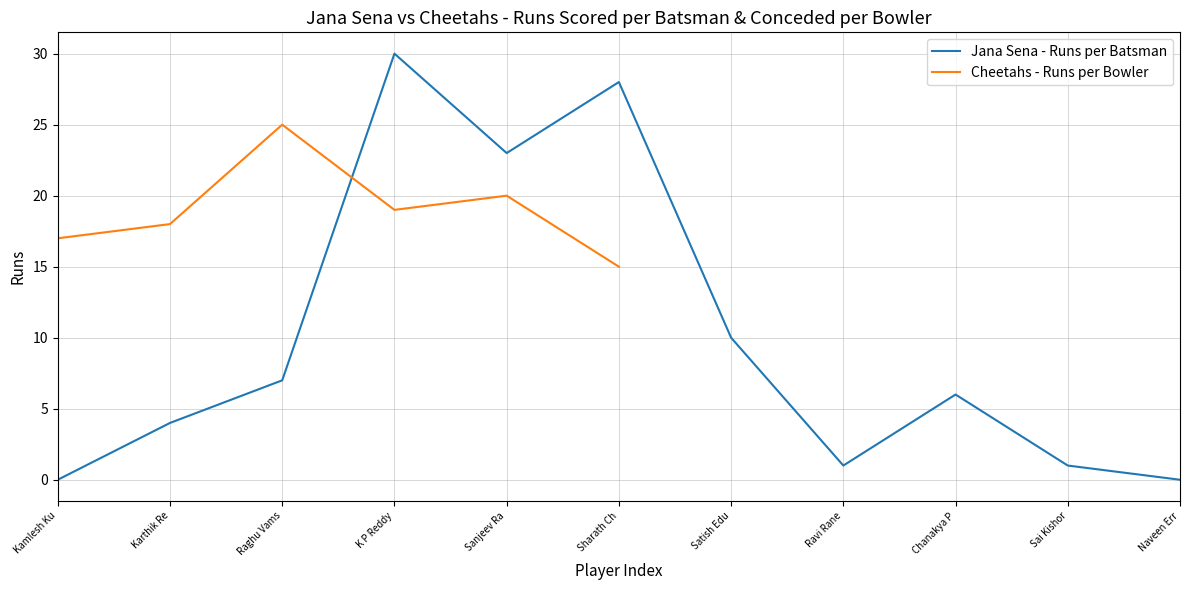

What is the maximum value shown in the chart?

30